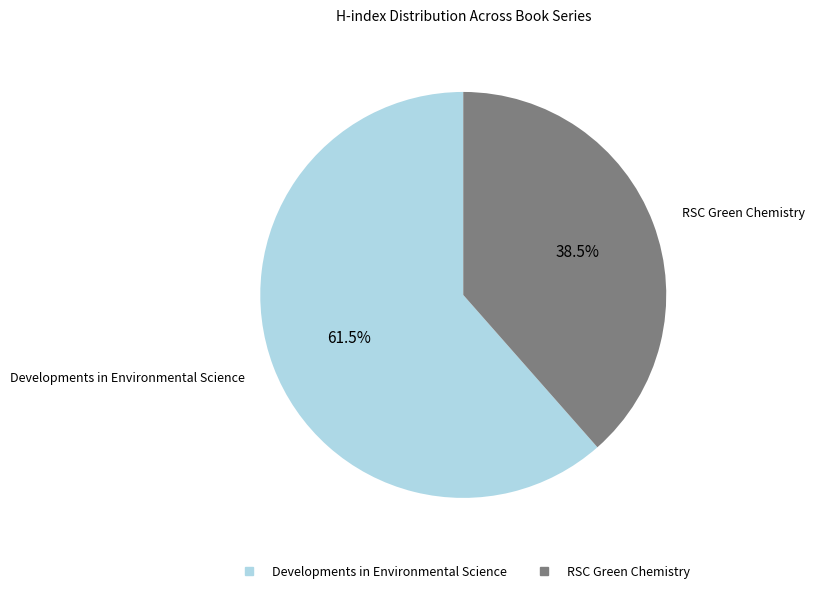

Combined, do RSC Green Chemistry and Developments in Environmental Science account for over 50%?

Yes